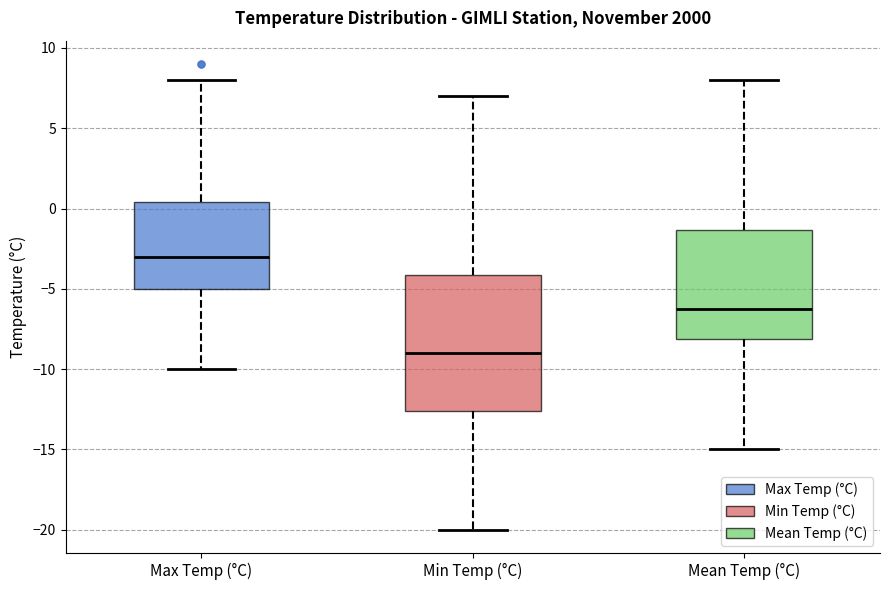

Reading left to right, transcribe this box plot: for each box, give where its median line is, the range the box spans, and where its two whiskers end, as read against the y-axis. The values are not printed on the chart, so give them approximately, as read against the axis.

Max Temp (°C): median -3.0, box -5.0 to 0.5, whiskers -10.0 to 8.0
Min Temp (°C): median -9.0, box -12.5 to -4.0, whiskers -20.0 to 7.0
Mean Temp (°C): median -6.0, box -8.0 to -1.5, whiskers -15.0 to 8.0